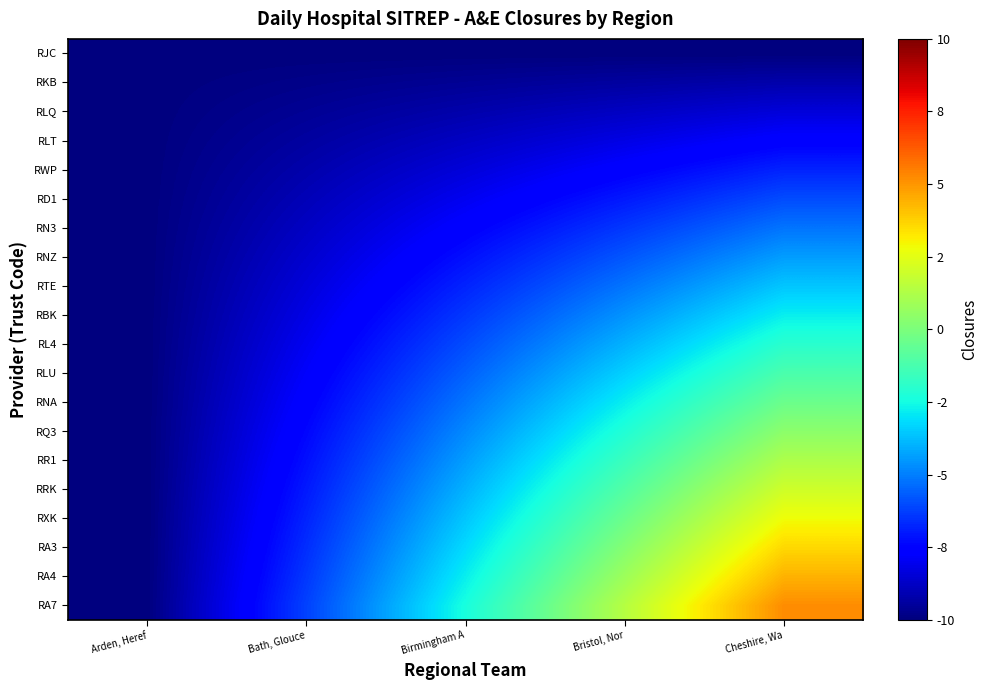

Reading left to right, list all the values displayed in this chart.

RJC: Arden, Heref=-10.0	Bath, Glouce=-10.0	Birmingham A=-10.0	Bristol, Nor=-10.0	Cheshire, Wa=-10.0
RKB: Arden, Heref=-10.0	Bath, Glouce=-9.8	Birmingham A=-9.6	Bristol, Nor=-9.4	Cheshire, Wa=-9.2
RLQ: Arden, Heref=-10.0	Bath, Glouce=-9.6	Birmingham A=-9.2	Bristol, Nor=-8.8	Cheshire, Wa=-8.4
RLT: Arden, Heref=-10.0	Bath, Glouce=-9.4	Birmingham A=-8.8	Bristol, Nor=-8.2	Cheshire, Wa=-7.6
RWP: Arden, Heref=-10.0	Bath, Glouce=-9.2	Birmingham A=-8.4	Bristol, Nor=-7.6	Cheshire, Wa=-6.8
RD1: Arden, Heref=-10.0	Bath, Glouce=-9.0	Birmingham A=-8.0	Bristol, Nor=-7.0	Cheshire, Wa=-6.0
RN3: Arden, Heref=-10.0	Bath, Glouce=-8.8	Birmingham A=-7.6	Bristol, Nor=-6.4	Cheshire, Wa=-5.2
RNZ: Arden, Heref=-10.0	Bath, Glouce=-8.6	Birmingham A=-7.2	Bristol, Nor=-5.8	Cheshire, Wa=-4.4
RTE: Arden, Heref=-10.0	Bath, Glouce=-8.4	Birmingham A=-6.8	Bristol, Nor=-5.2	Cheshire, Wa=-3.6
RBK: Arden, Heref=-10.0	Bath, Glouce=-8.2	Birmingham A=-6.4	Bristol, Nor=-4.6	Cheshire, Wa=-2.8
RL4: Arden, Heref=-10.0	Bath, Glouce=-8.0	Birmingham A=-6.0	Bristol, Nor=-4.0	Cheshire, Wa=-2.0
RLU: Arden, Heref=-10.0	Bath, Glouce=-7.8	Birmingham A=-5.6	Bristol, Nor=-3.4	Cheshire, Wa=-1.2
RNA: Arden, Heref=-10.0	Bath, Glouce=-7.6	Birmingham A=-5.2	Bristol, Nor=-2.8	Cheshire, Wa=-0.4
RQ3: Arden, Heref=-10.0	Bath, Glouce=-7.4	Birmingham A=-4.8	Bristol, Nor=-2.2	Cheshire, Wa=0.4
RR1: Arden, Heref=-10.0	Bath, Glouce=-7.2	Birmingham A=-4.4	Bristol, Nor=-1.6	Cheshire, Wa=1.2
RRK: Arden, Heref=-10.0	Bath, Glouce=-7.0	Birmingham A=-4.0	Bristol, Nor=-1.0	Cheshire, Wa=2.0
RXK: Arden, Heref=-10.0	Bath, Glouce=-6.8	Birmingham A=-3.6	Bristol, Nor=-0.4	Cheshire, Wa=2.8
RA3: Arden, Heref=-10.0	Bath, Glouce=-6.6	Birmingham A=-3.2	Bristol, Nor=0.2	Cheshire, Wa=3.6
RA4: Arden, Heref=-10.0	Bath, Glouce=-6.4	Birmingham A=-2.8	Bristol, Nor=0.8	Cheshire, Wa=4.4
RA7: Arden, Heref=-10.0	Bath, Glouce=-6.2	Birmingham A=-2.4	Bristol, Nor=1.4	Cheshire, Wa=5.2